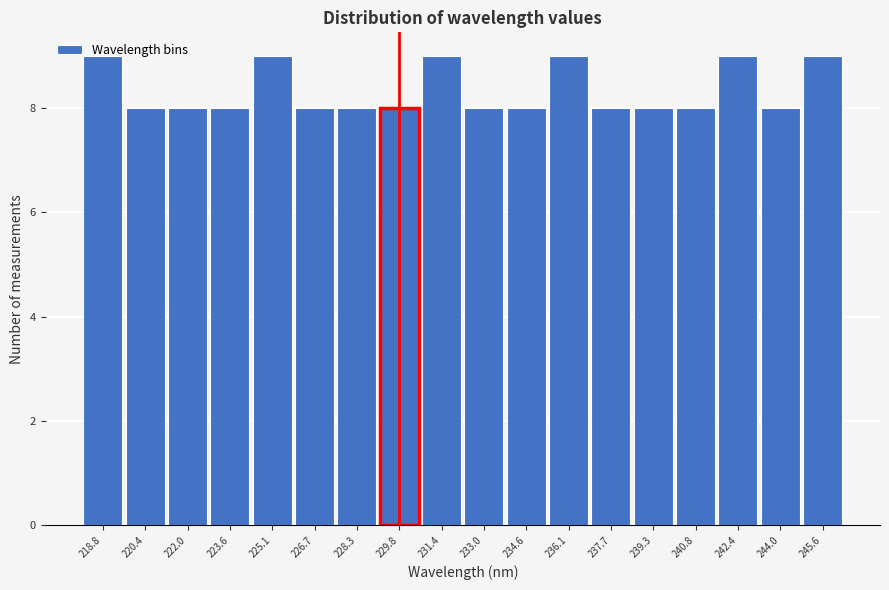

Reading left to right, transcribe this chart: for each bar, give the range it covers on the x-axis and its height. Neither the bar edges nor the heights are printed on the chart, so give them approximately, as read against the axes.

218.0 to 219.6: 9
219.6 to 221.2: 8
221.2 to 222.8: 8
222.8 to 224.4: 8
224.4 to 226.0: 9
226.0 to 227.4: 8
227.4 to 229.0: 8
229.0 to 230.6: 8
230.6 to 232.2: 9
232.2 to 233.8: 8
233.8 to 235.4: 8
235.4 to 237.0: 9
237.0 to 238.4: 8
238.4 to 240.0: 8
240.0 to 241.6: 8
241.6 to 243.2: 9
243.2 to 244.8: 8
244.8 to 246.4: 9